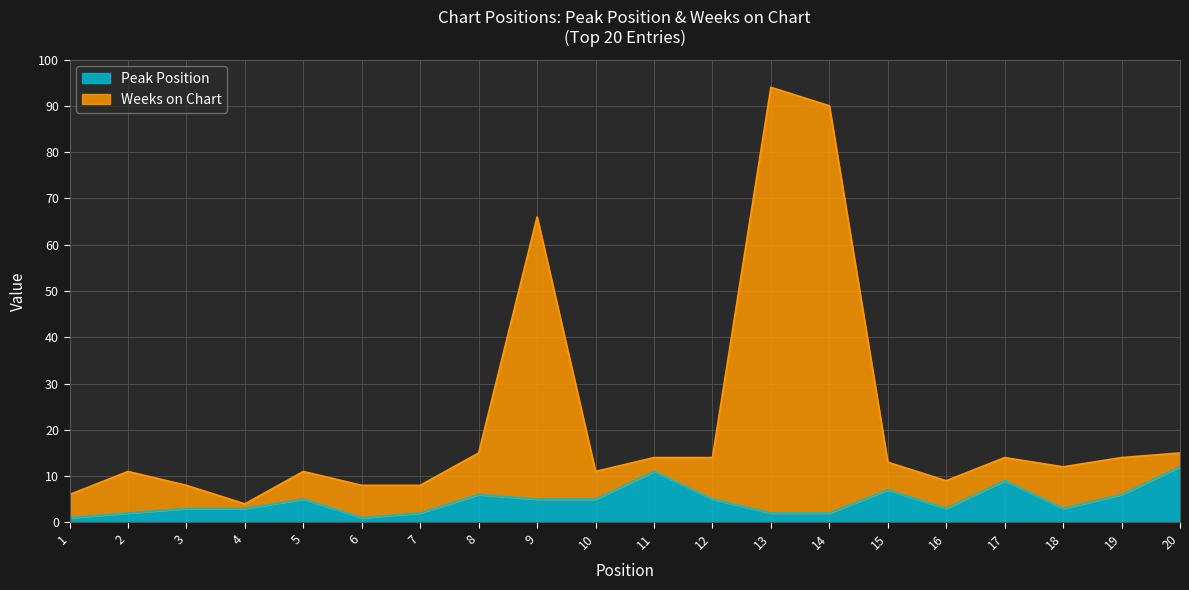

What is the value of the Peak Position point at the 14th from the left?

2